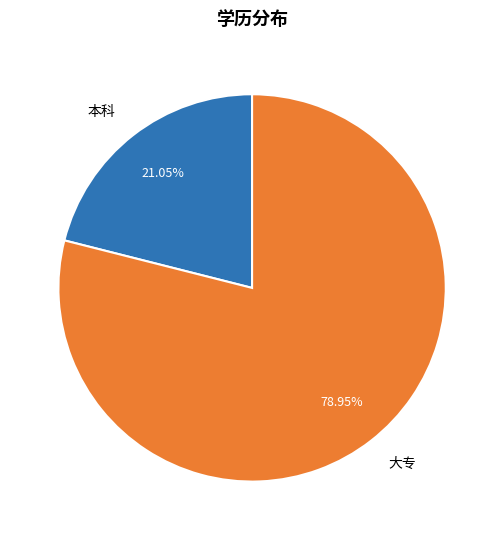

Does any single category account for the majority?

Yes